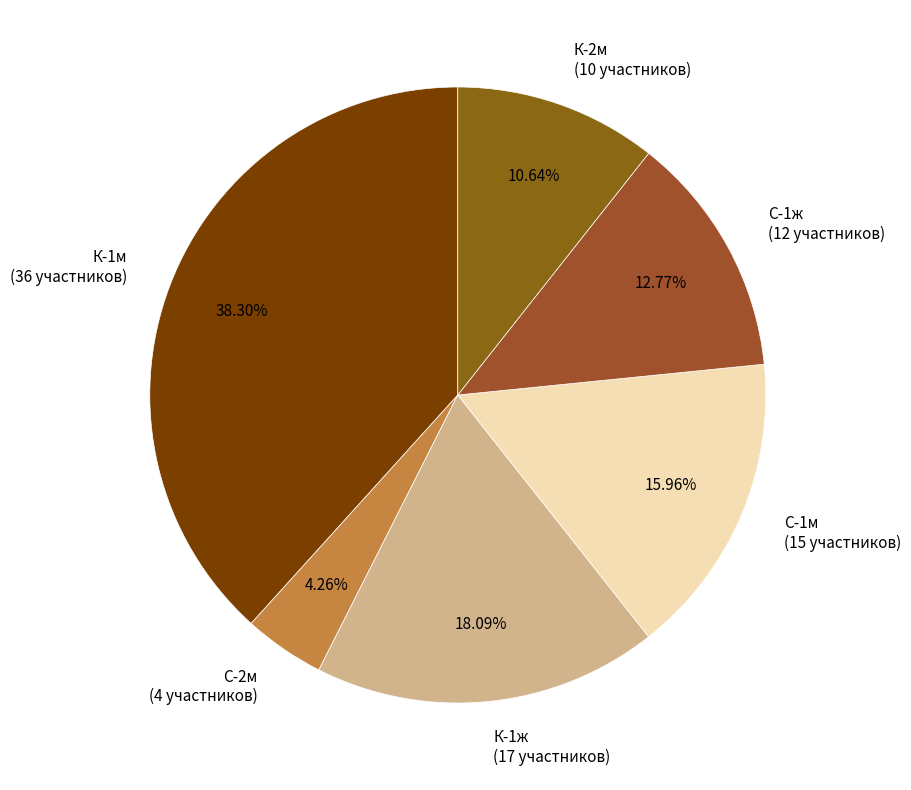

To the nearest percent, what is the difference between the largest and smallest slice percentages?

34%